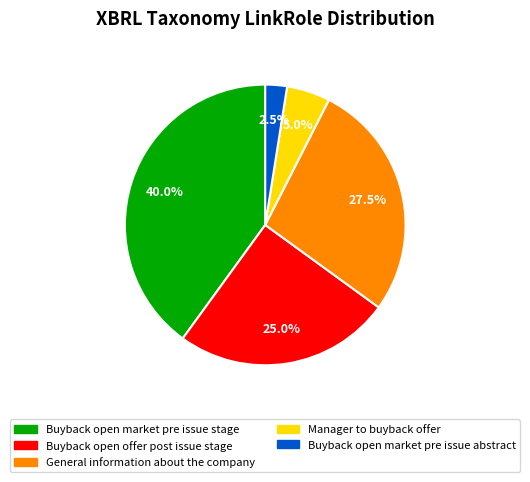

Which category has the smallest portion of the pie?

Buyback open market pre issue abstract